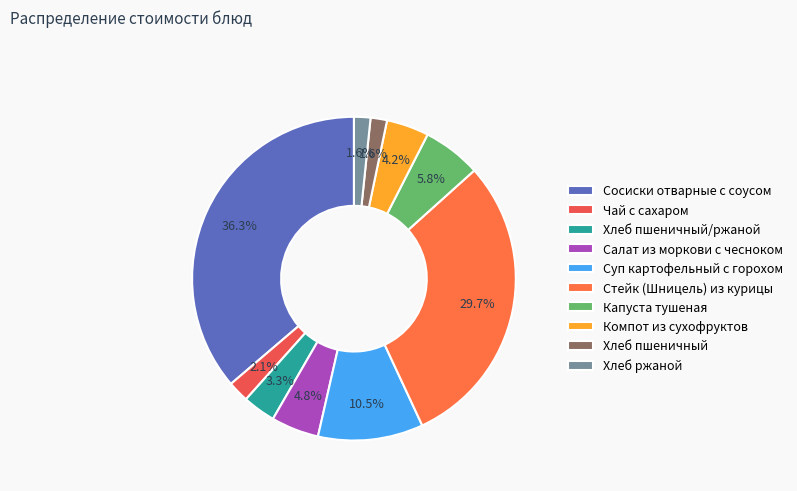

What is the largest slice in the pie chart?

Сосиски отварные с соусом